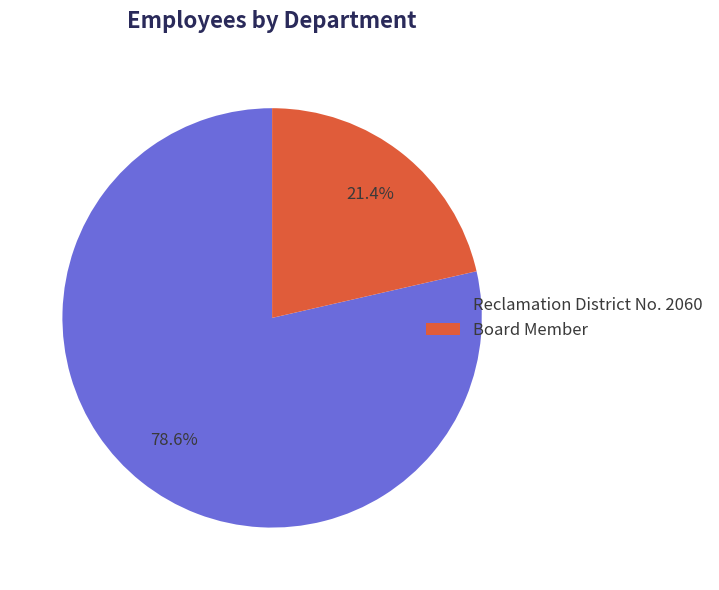

To the nearest percent, what is the difference between the largest and smallest slice percentages?

57%